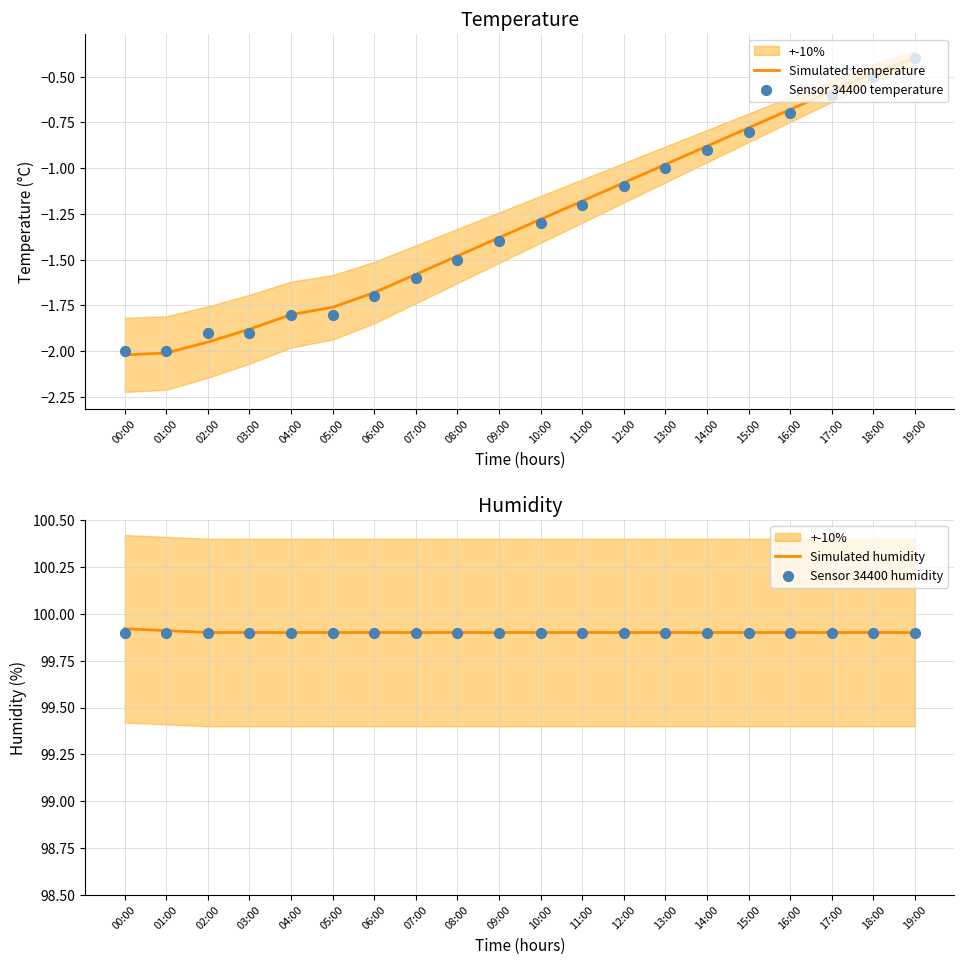

Which series contains the highest Y value?

Simulated humidity